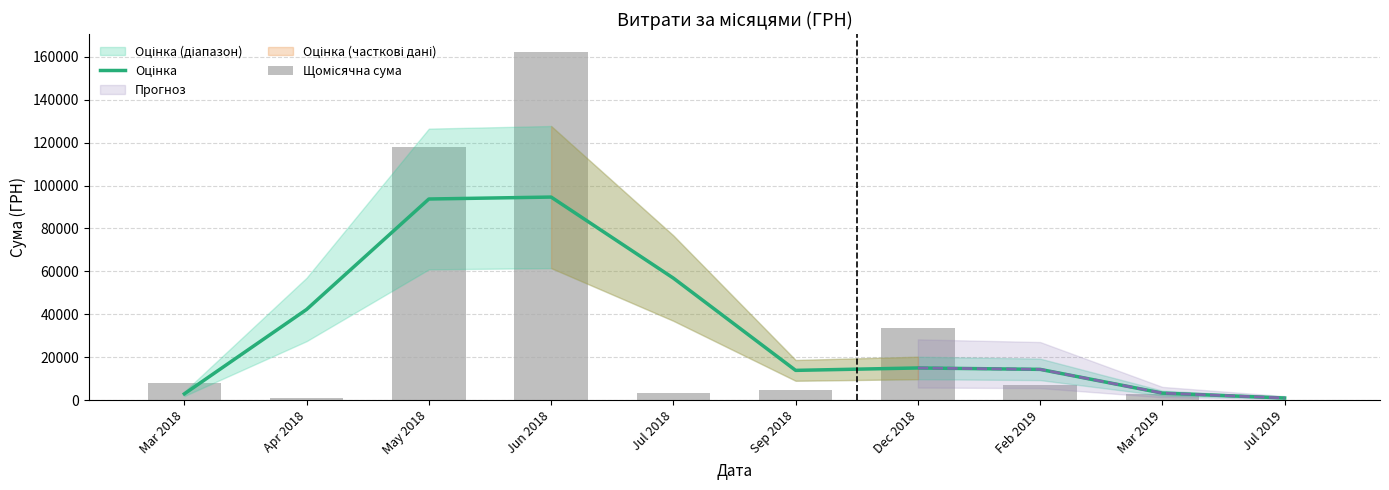

Reading left to right, extract all data points from this chart.

Оцінка: Mar 2018=2904.5	Apr 2018=42248.9	May 2018=93731.7	Jun 2018=94632.0	Jul 2018=56842.7	Sep 2018=13847.4	Dec 2018=14972.0	Feb 2019=14314.6	Mar 2019=3248.4	Jul 2019=973.8
Щомісячна сума: Mar 2018=7964.6	Apr 2018=749.0	May 2018=118033.0	Jun 2018=162413.0	Jul 2018=3450.0	Sep 2018=4665.0	Dec 2018=33427.2	Feb 2019=6823.8	Mar 2019=2692.8	Jul 2019=228.5